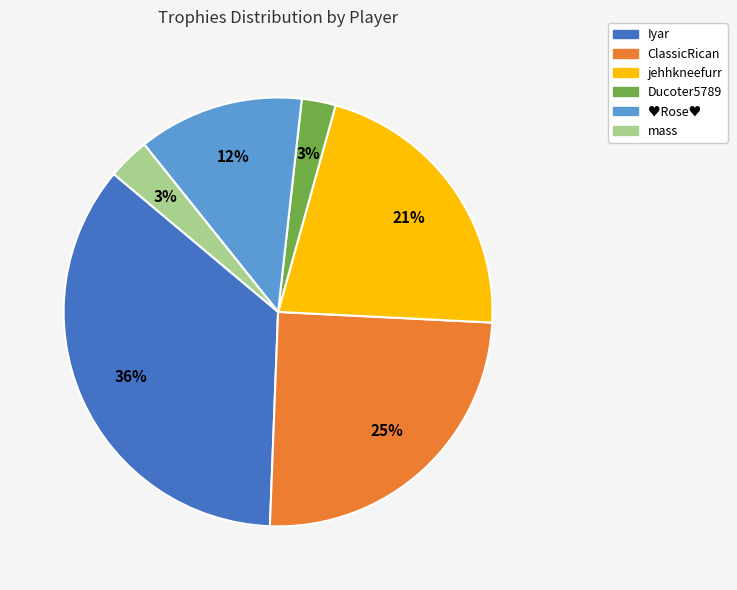

The jehhkneefurr slice represents 28% of the pie. True or false?

False